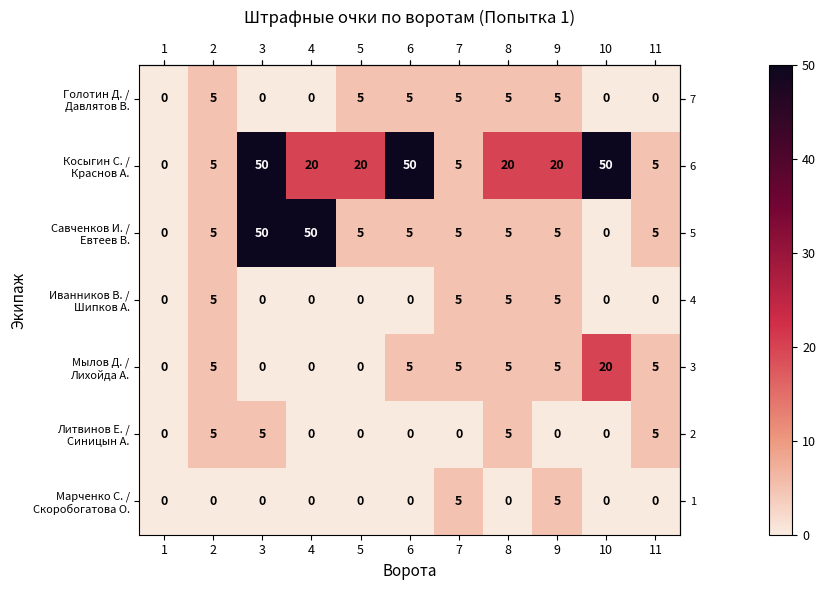

What is the difference between the highest and lowest values at 2?

5